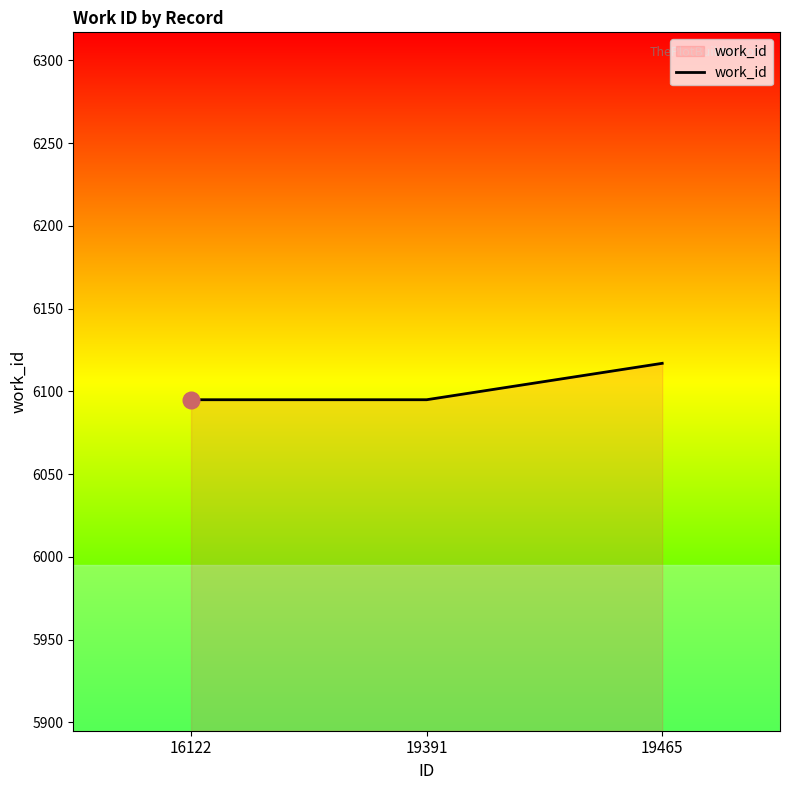

Read the value at 16122, to the nearest 5.

6095